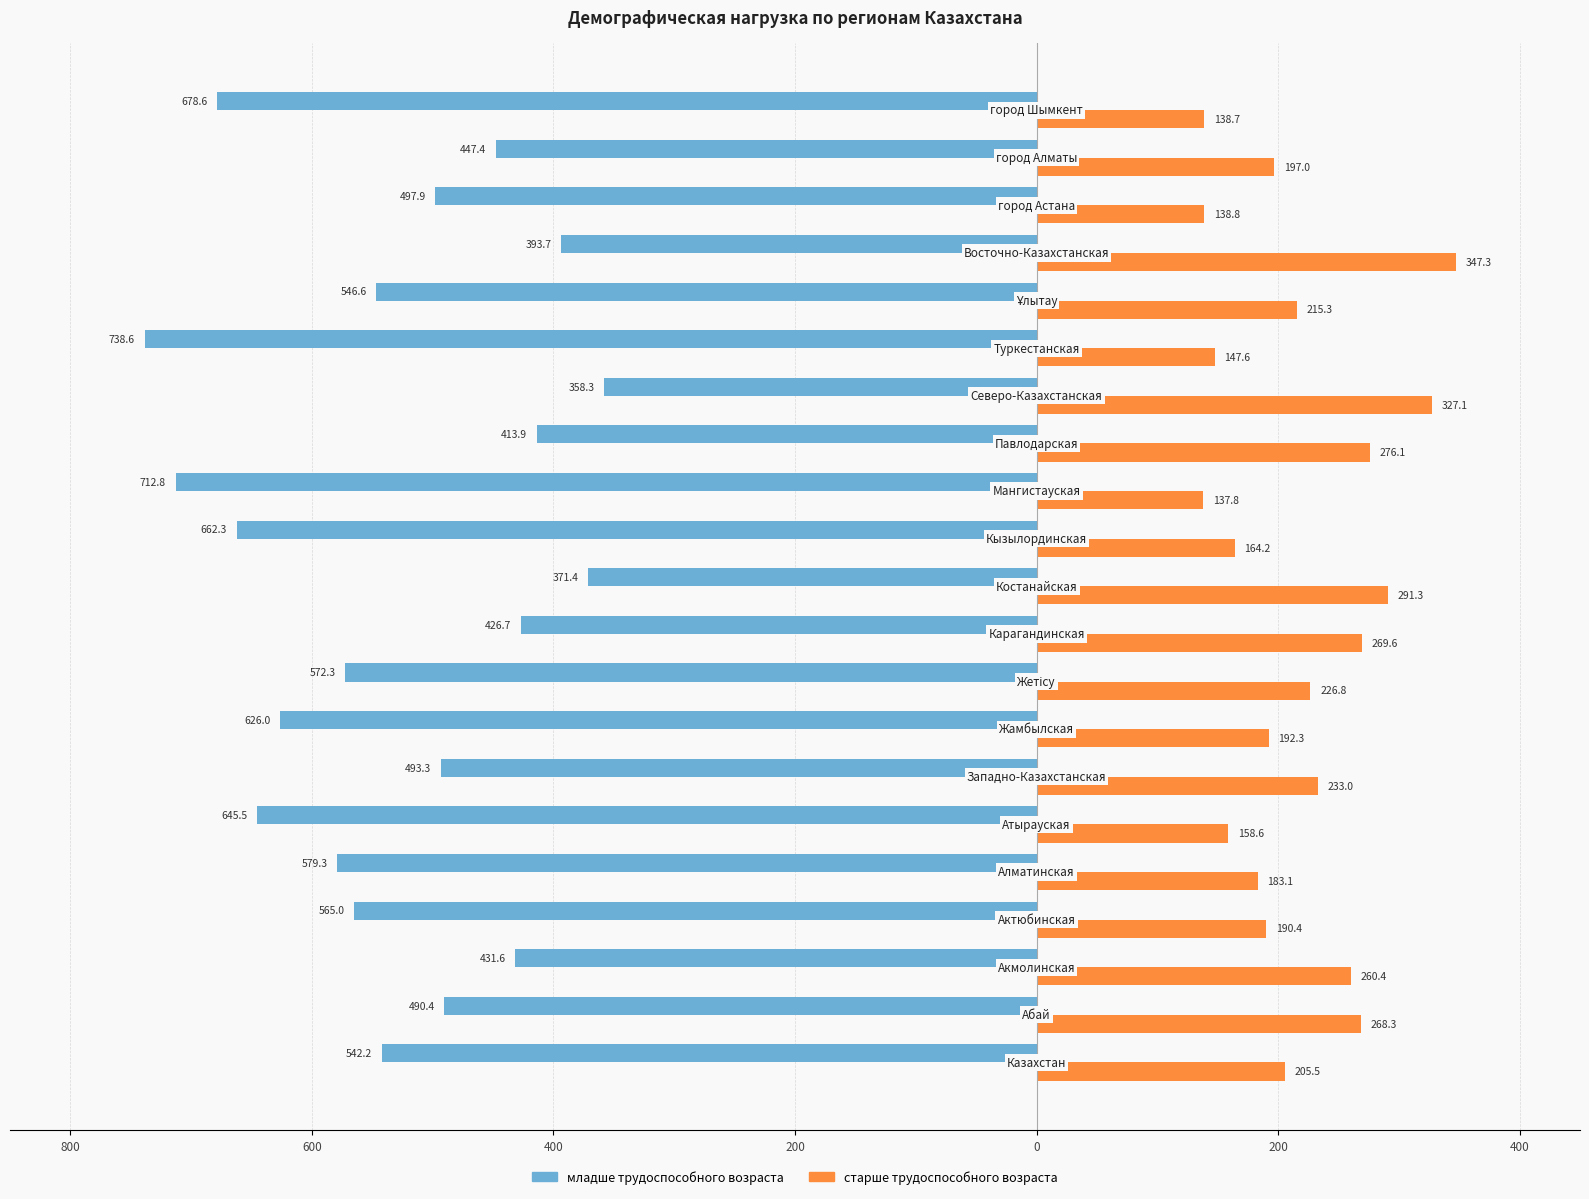

What are all the series names shown in the legend?

младше трудоспособного возраста, старше трудоспособного возраста